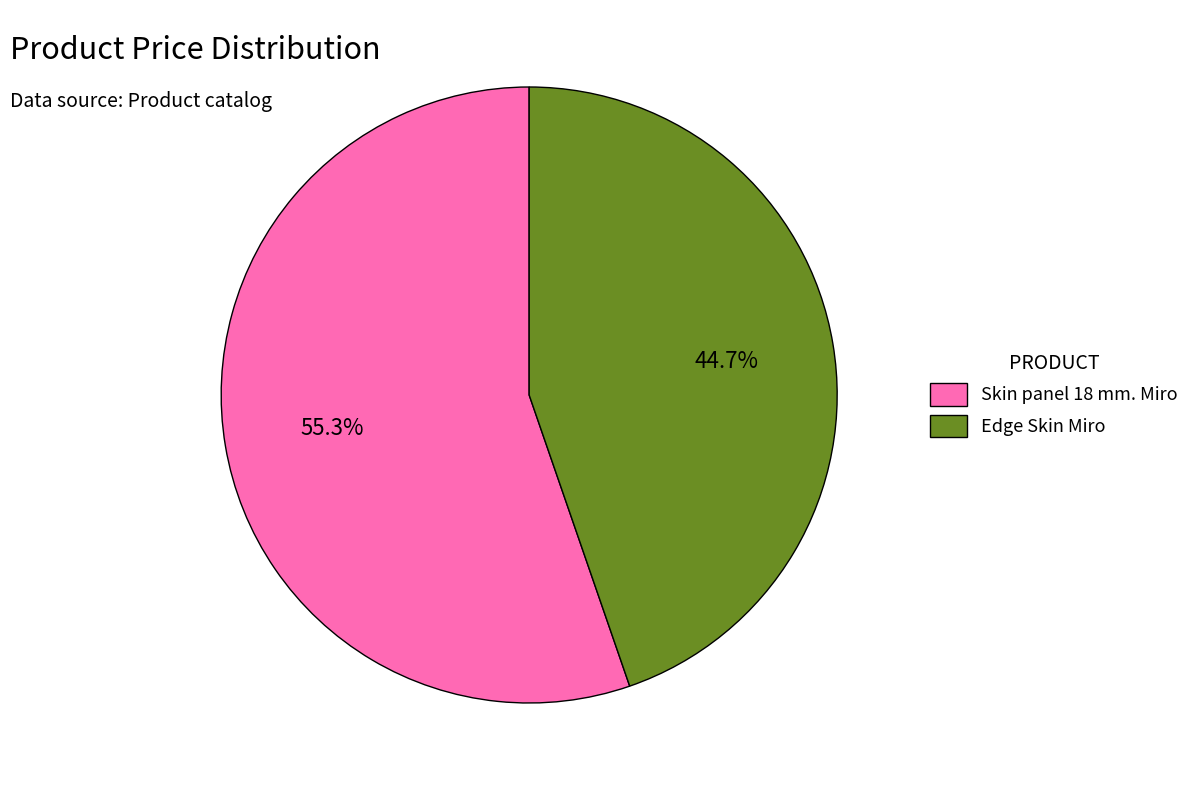

Is it true that Skin panel 18 mm. Miro is 63% of the pie?

False